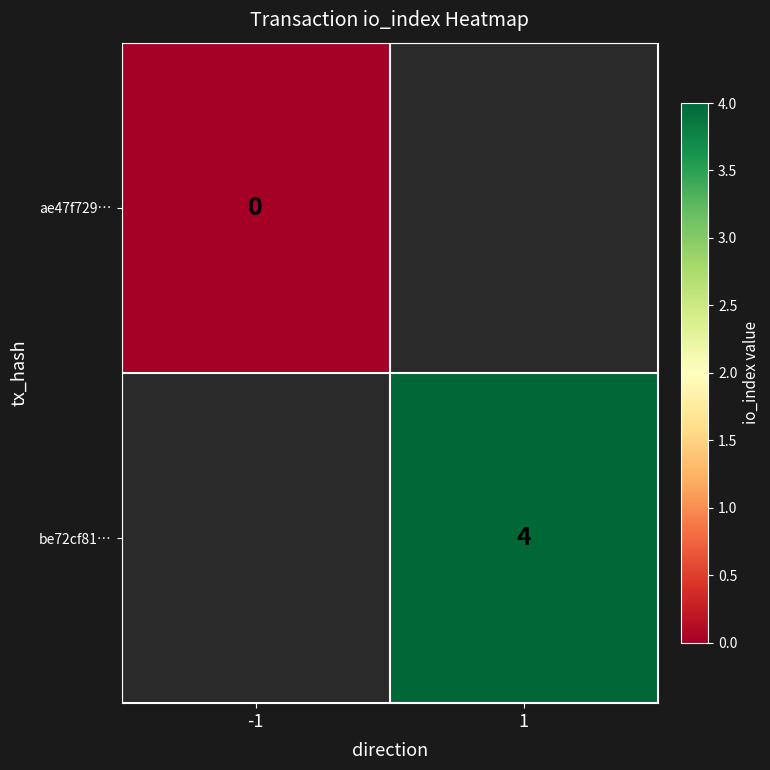

Is the value of be72cf81… at 1 greater than the value of ae47f729… at -1?

Yes